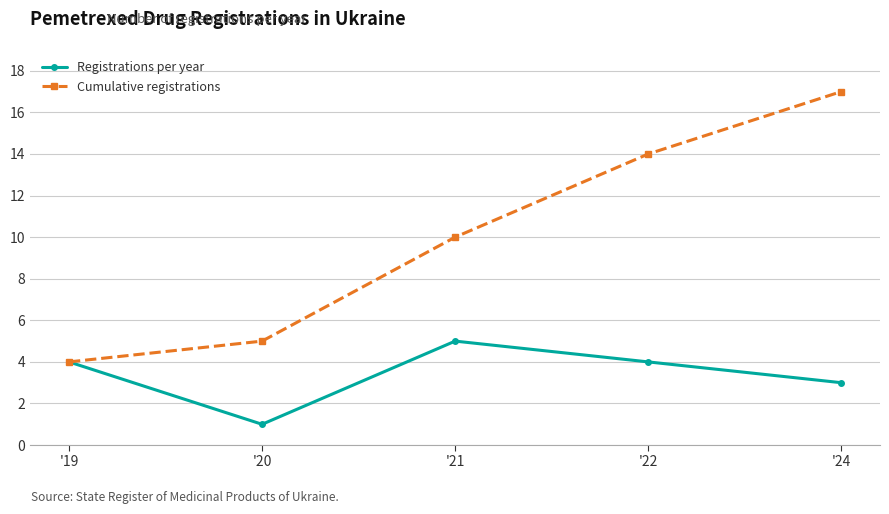

What is the approximate value of Cumulative registrations at '19?

4